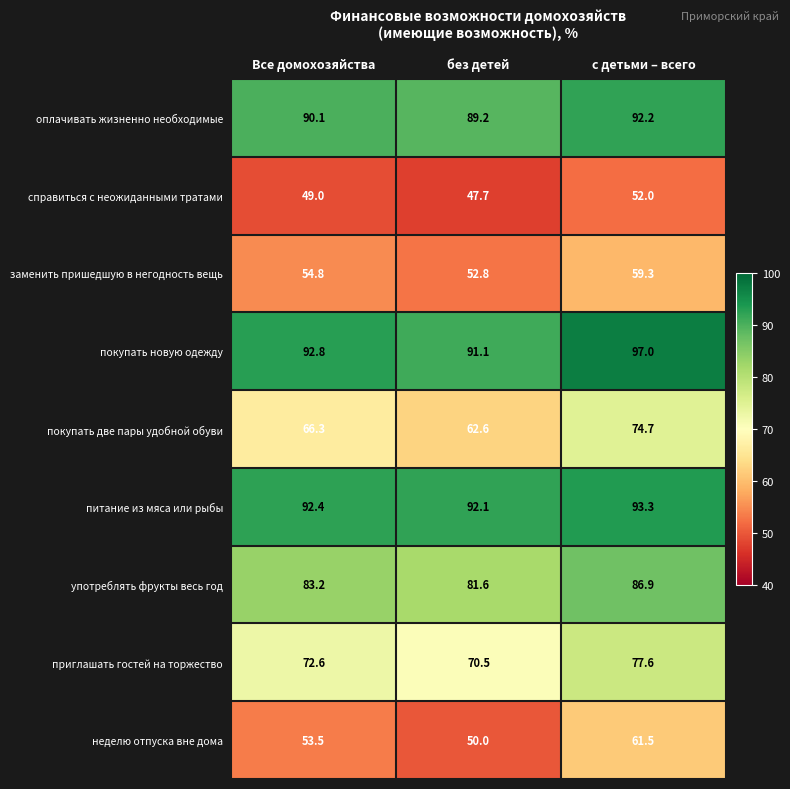

Reading right to left, list all the values displayed in this chart.

оплачивать жизненно необходимые: 92.2	89.2	90.1
справиться с неожиданными тратами: 52.0	47.7	49.0
заменить пришедшую в негодность вещь: 59.3	52.8	54.8
покупать новую одежду: 97.0	91.1	92.8
покупать две пары удобной обуви: 74.7	62.6	66.3
питание из мяса или рыбы: 93.3	92.1	92.4
употреблять фрукты весь год: 86.9	81.6	83.2
приглашать гостей на торжество: 77.6	70.5	72.6
неделю отпуска вне дома: 61.5	50.0	53.5